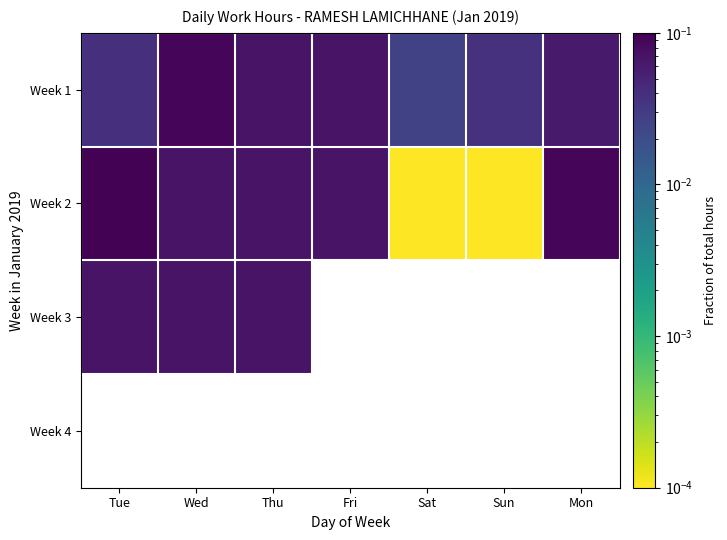

Where is Week 2 nearest to the value 0?

Sat